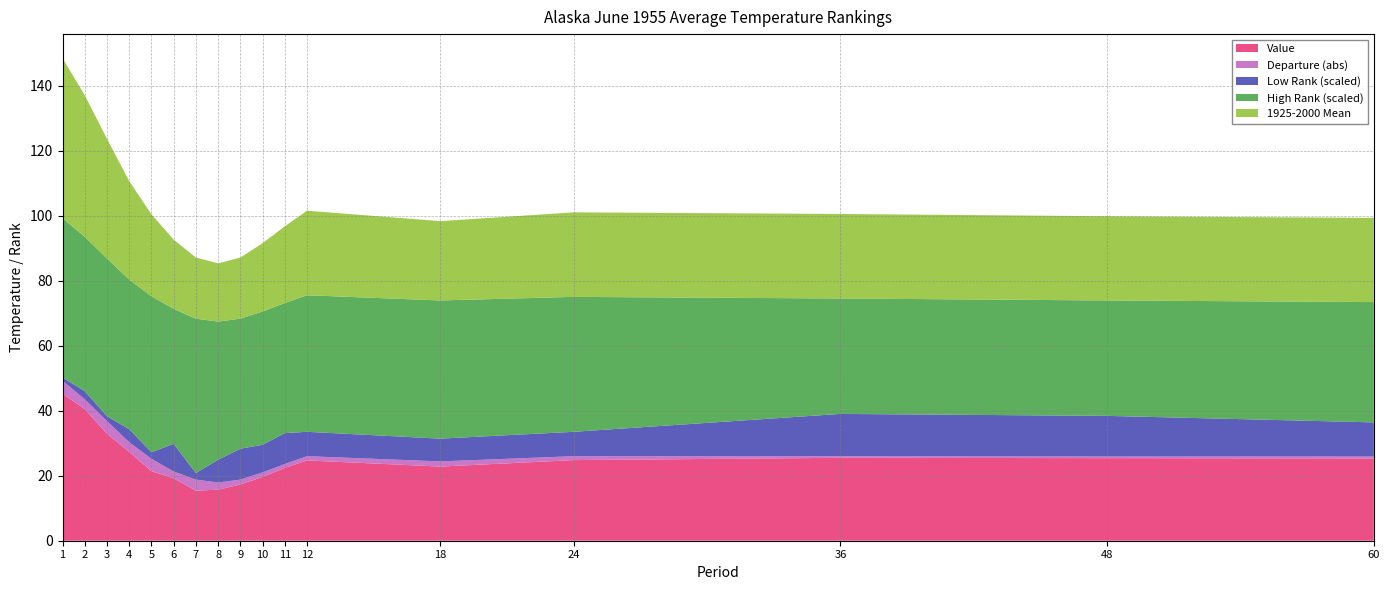

Reading left to right, list all the values displayed in this chart.

Value: 45.2	40.5	32.9	27.3	21.4	19.2	15.4	15.7	17.3	19.6	22.4	24.7	22.8	24.8	25.5	25.4	25.3
1925-2000 Mean: 49.2	43.5	36.8	30.3	25.2	21.3	18.8	17.9	18.8	21.0	23.6	26.0	24.4	26.0	26.0	25.9	25.9
Departure: -4.0	-3.0	-3.9	-3.0	-3.8	-2.1	-3.4	-2.2	-1.5	-1.4	-1.2	-1.3	-1.6	-1.2	-0.5	-0.5	-0.6
Low Rank: 2.0	5.0	3.0	8.0	4.0	17.0	4.0	14.0	19.0	17.0	19.0	15.0	14.0	15.0	26.0	25.0	21.0
High Rank: 98.0	95.0	97.0	92.0	96.0	83.0	95.0	85.0	80.0	82.0	80.0	84.0	85.0	83.0	71.0	71.0	74.0